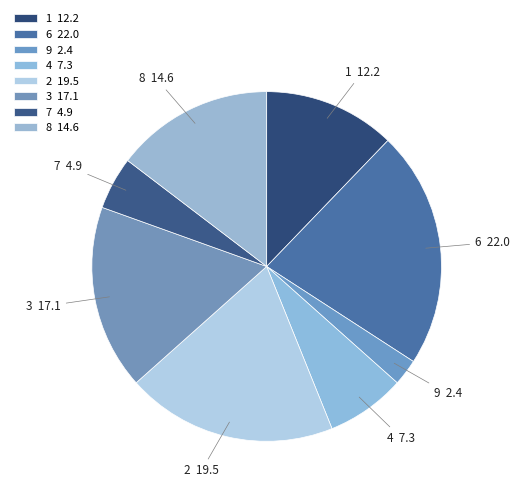

Between 6 and 3, which is larger?

6